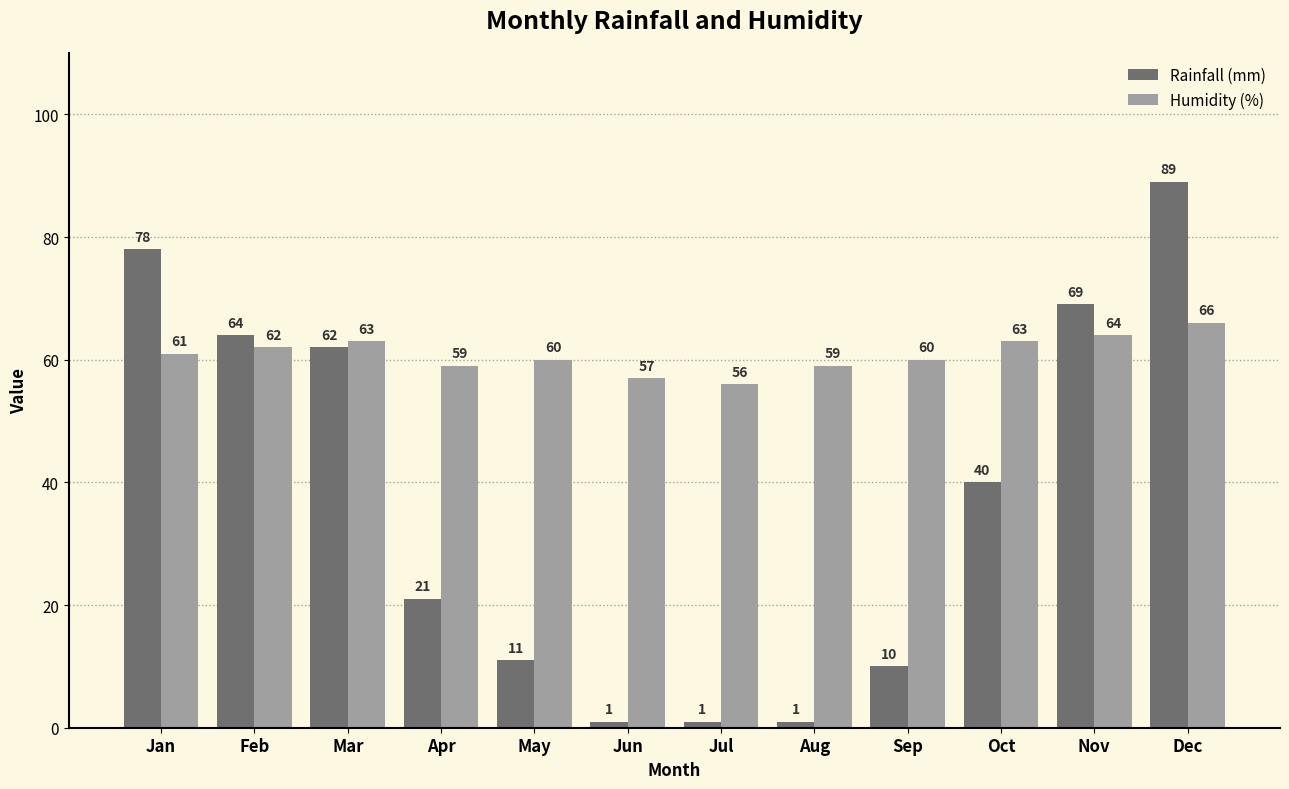

What is the spread (max minus min) of values at Nov?

5